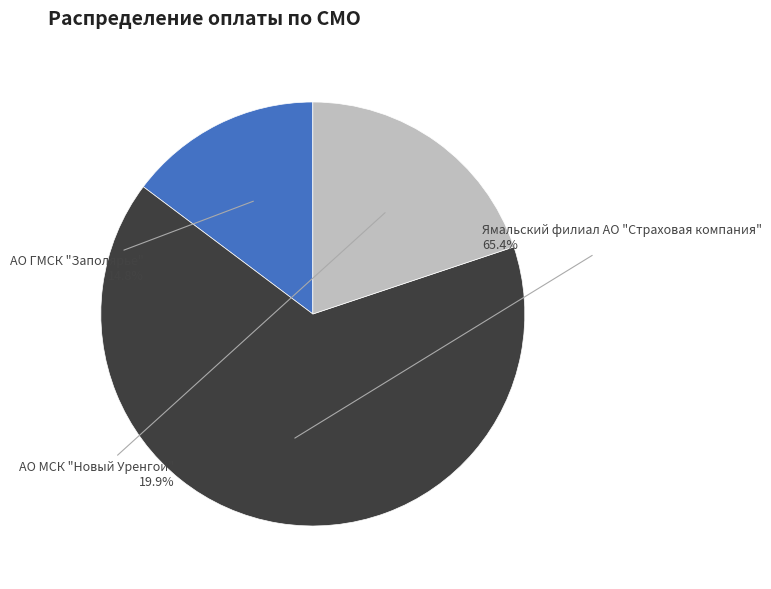

Which has a higher value, АО ГМСК "Заполярье" or Ямальский филиал АО "Страховая компания"?

Ямальский филиал АО "Страховая компания"